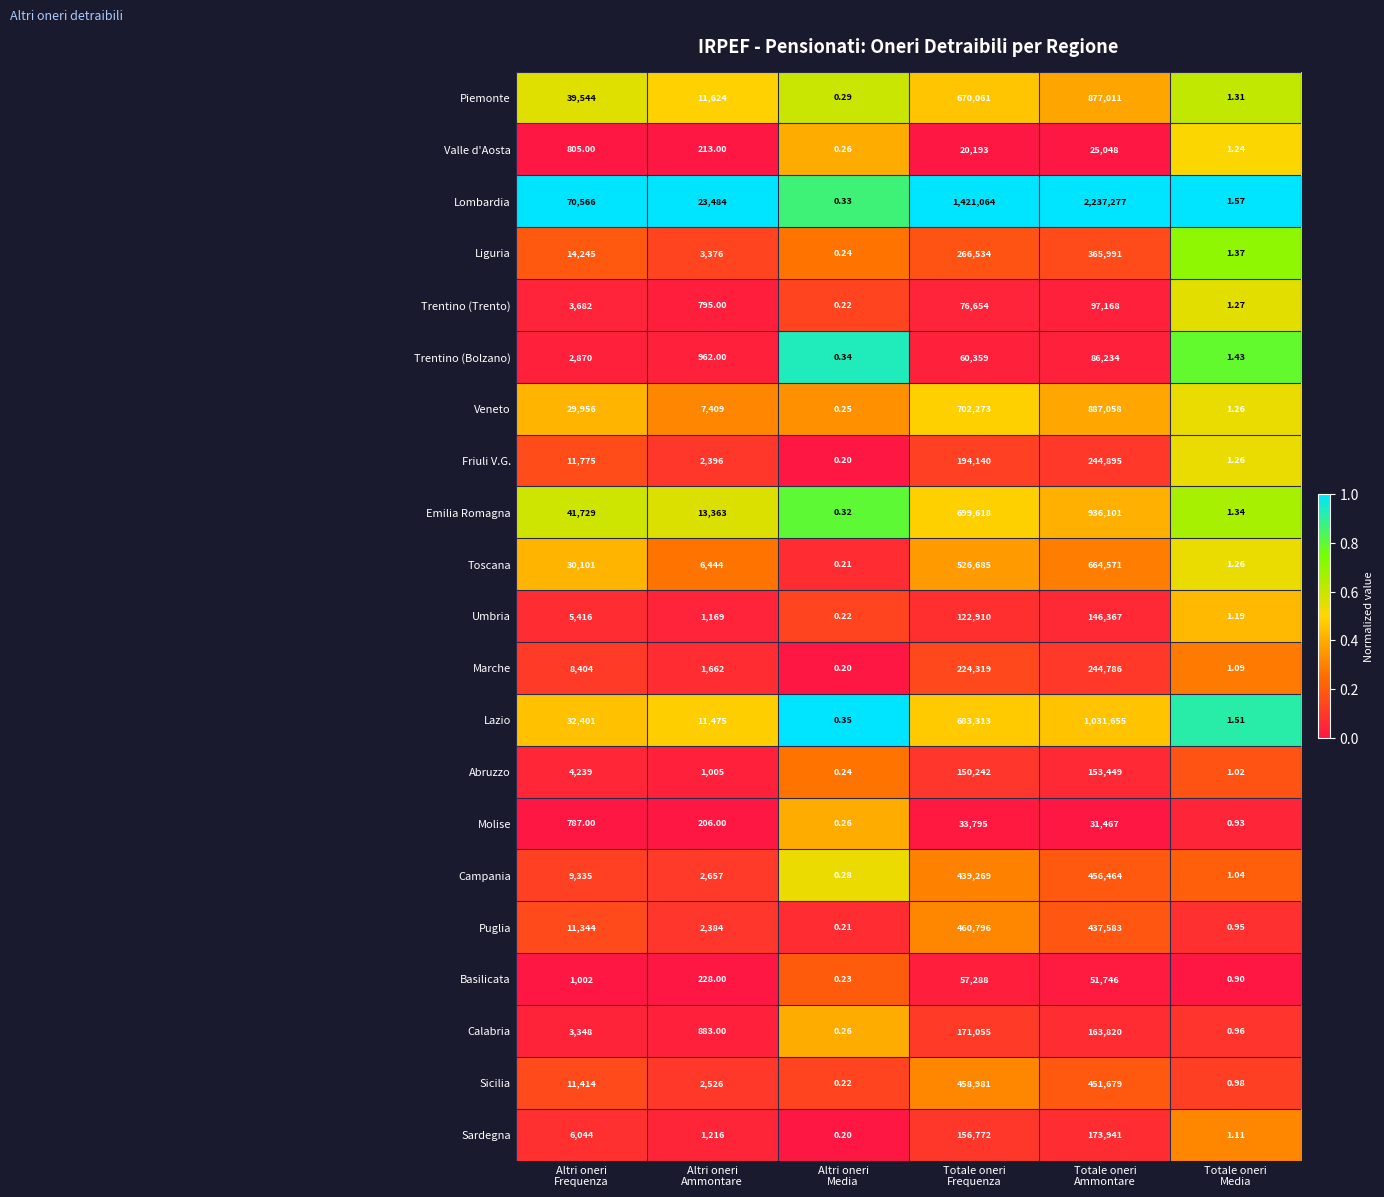

Which series has the largest total across all categories?

Lombardia